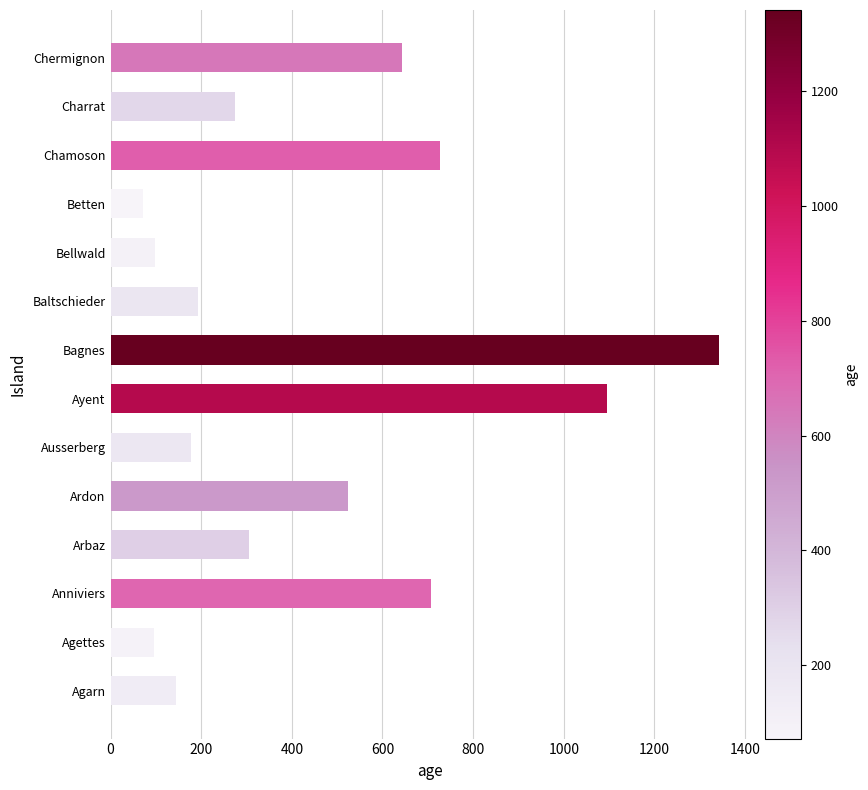

Which category has the highest value across all series?

Bagnes